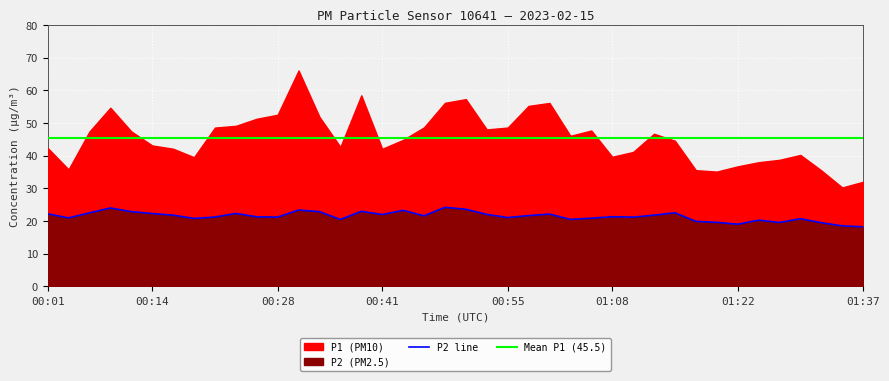

What is the difference between the maximum and minimum values?

6.0